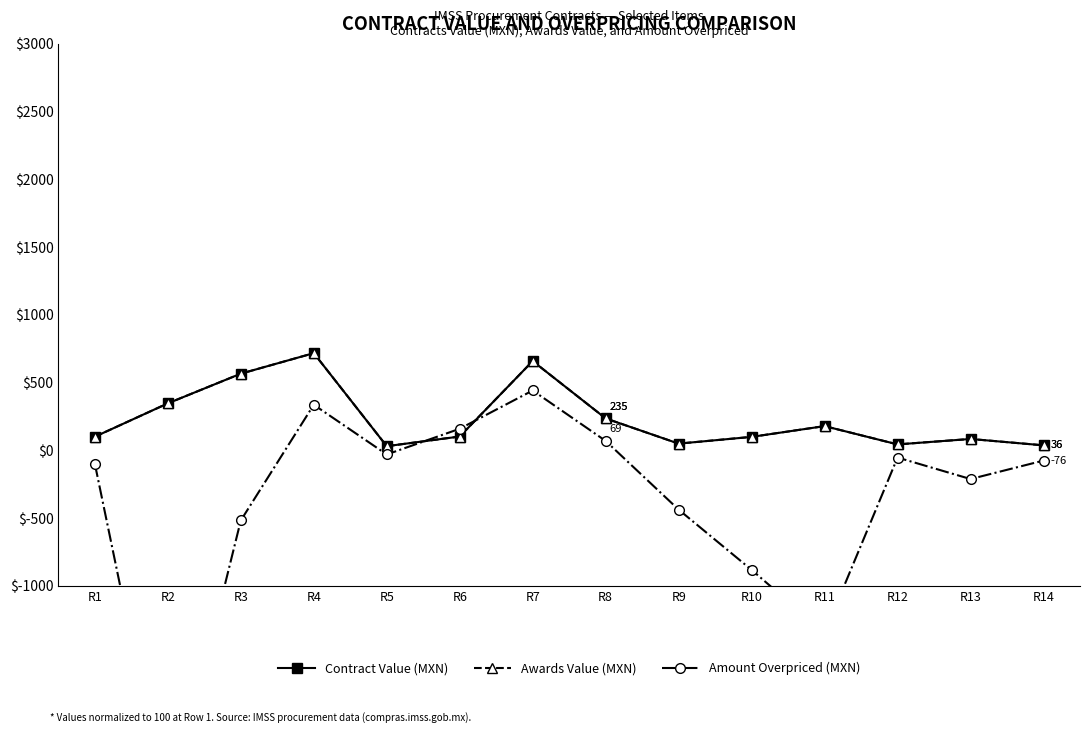

Which series changed the most between R4 and R10?

Amount Overpriced (MXN)